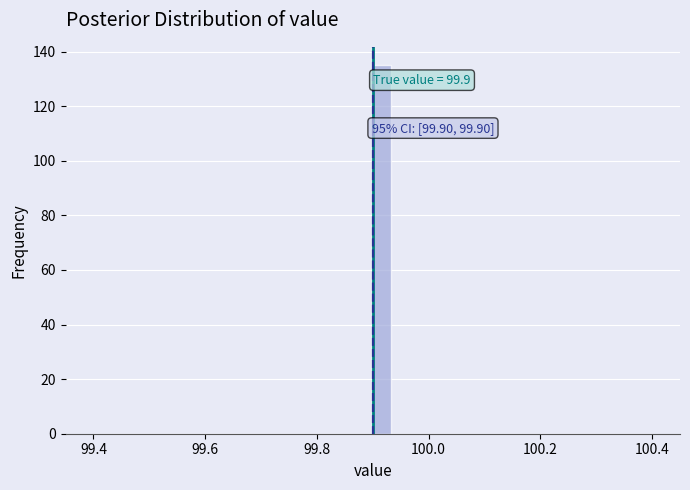

Read against the x-axis, roughly where is the centre of the tallest bar?

99.92